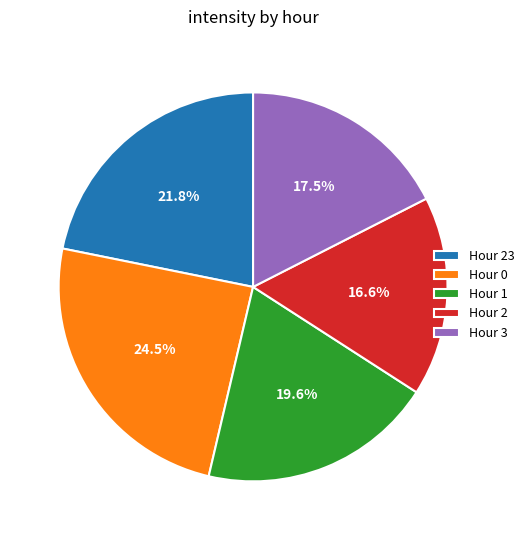

Which slice is the smallest?

Hour 2